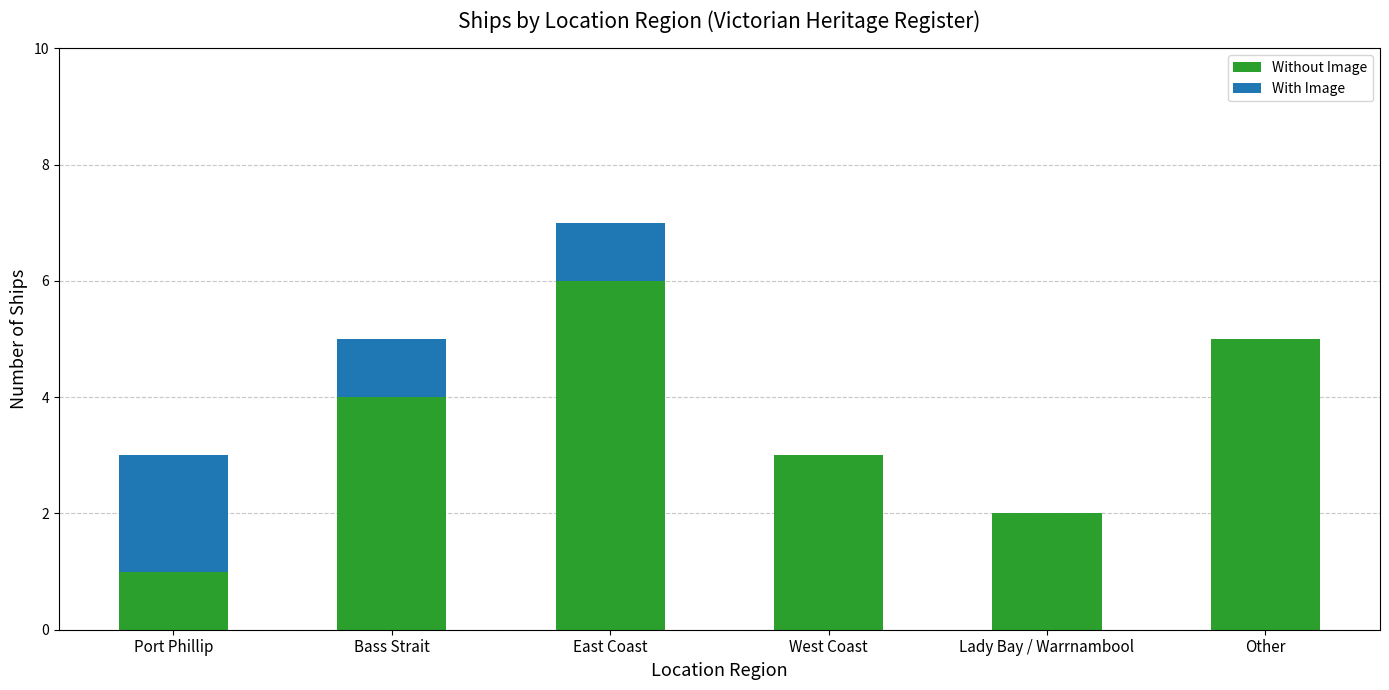

What is the sum of the Without Image values at Bass Strait and West Coast?

7